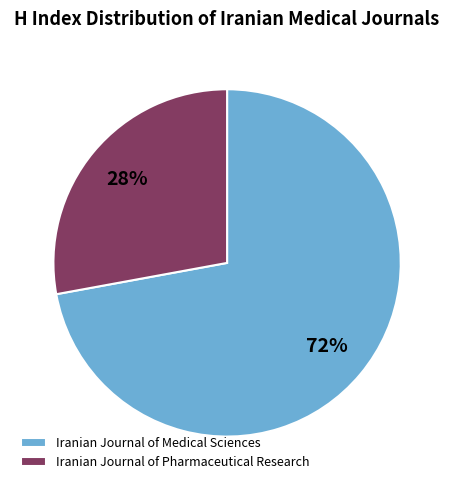

What is the majority slice?

Iranian Journal of Medical Sciences